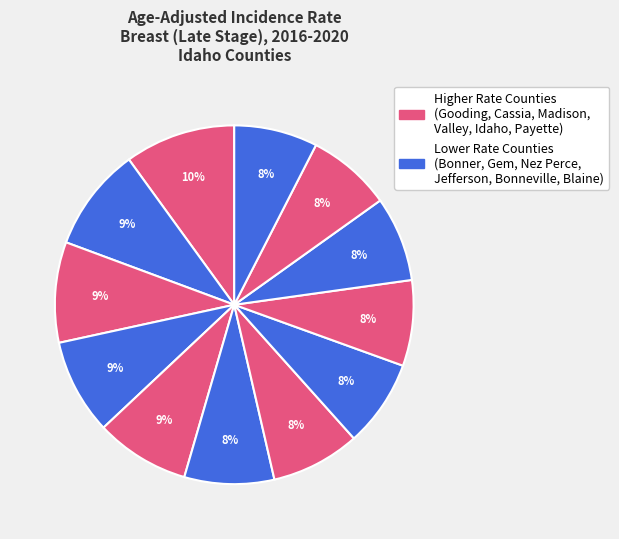

Count the number of slices in the pie.

12